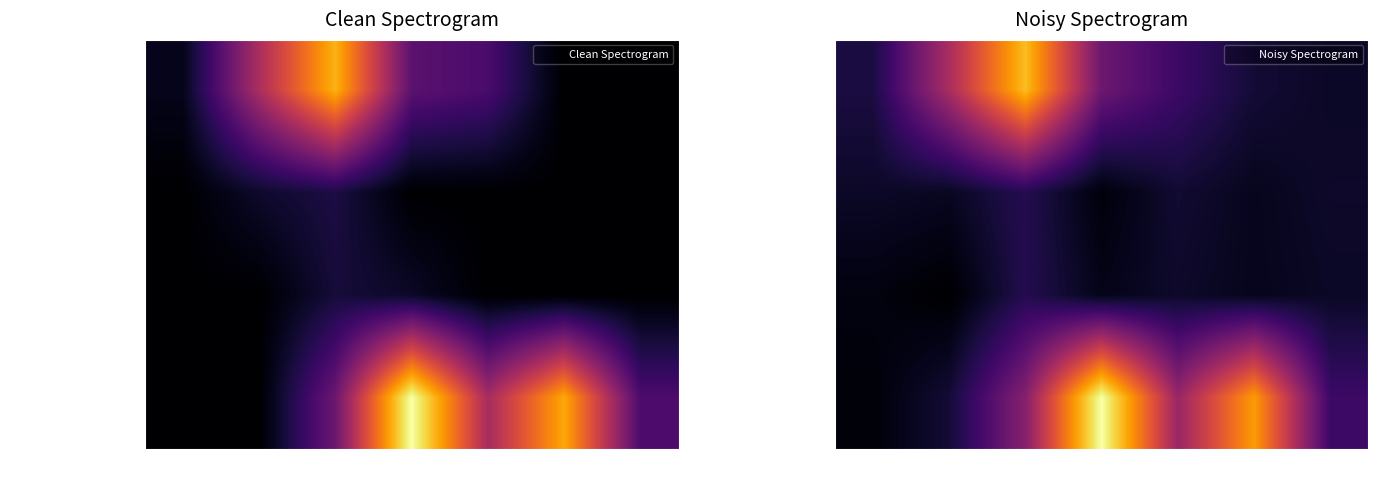

Is the value of HETRE at 7 greater than the value of CHENE D'AMERIQUE at 7?

Yes